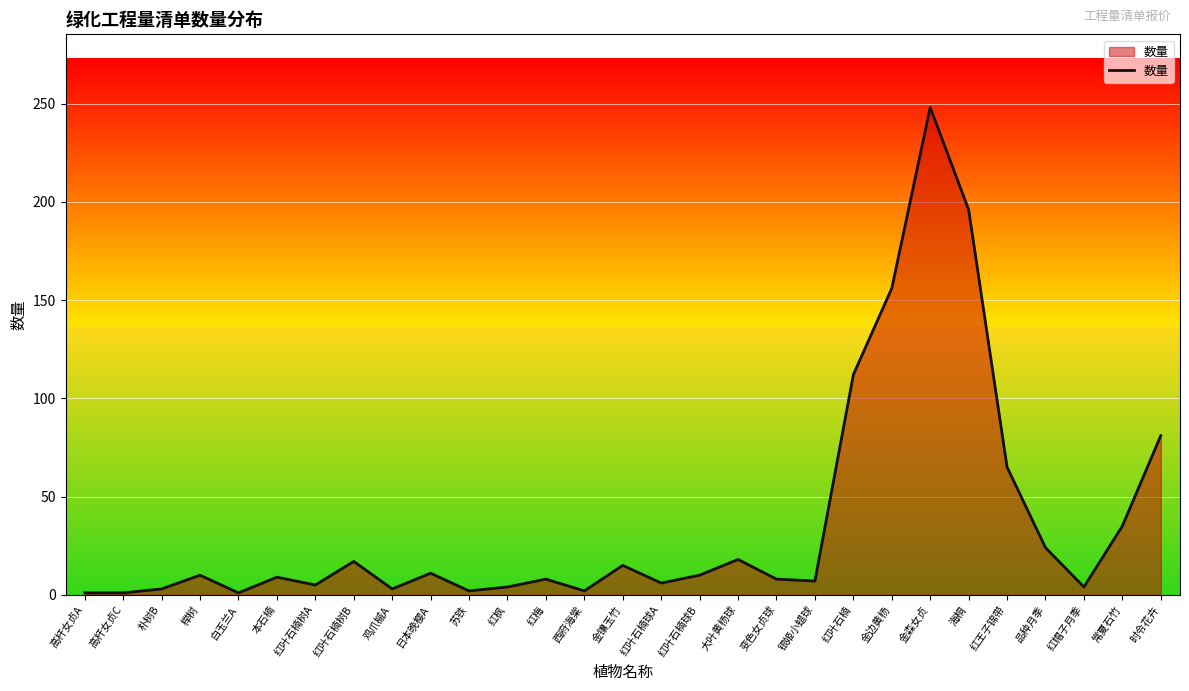

What position from the left is 本石楠?

6